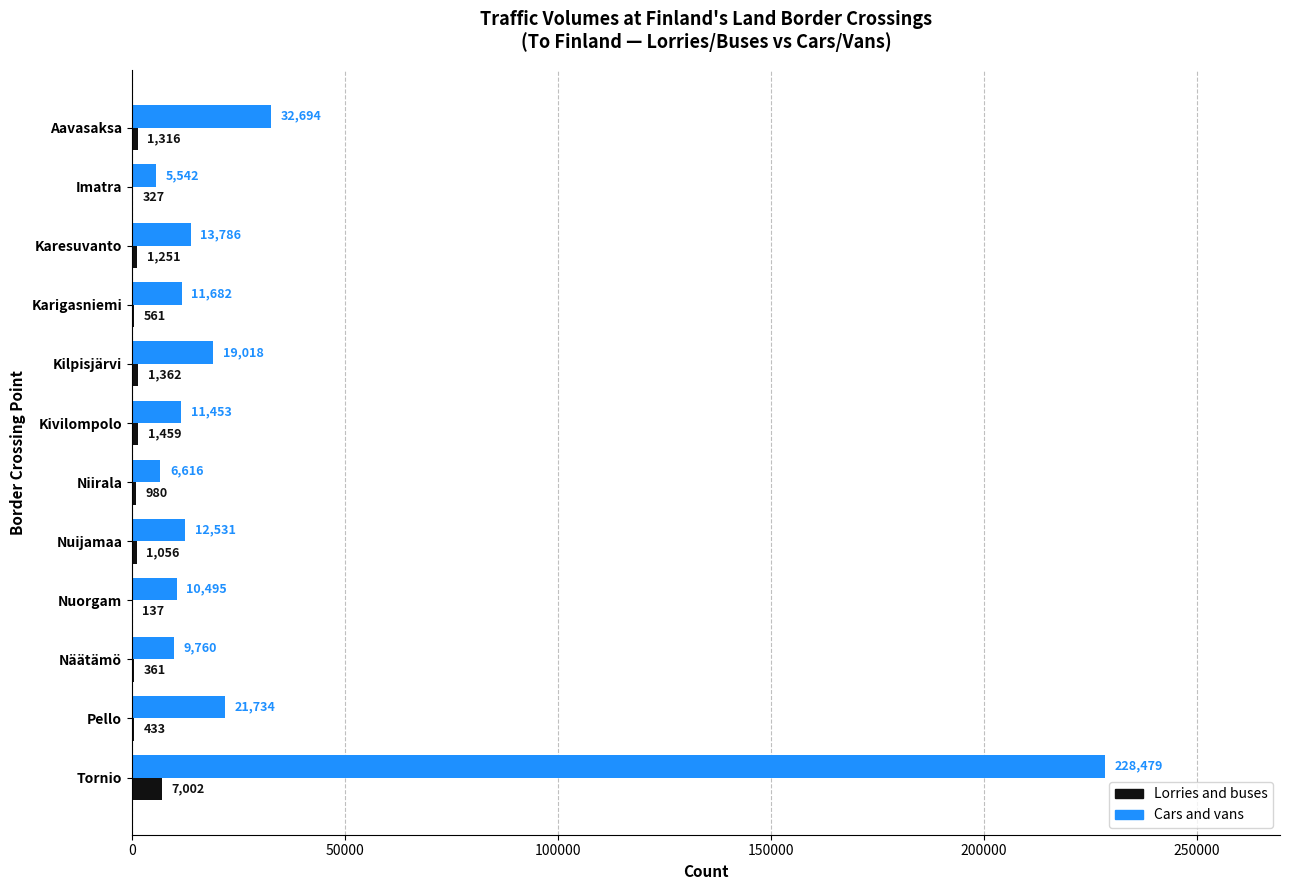

The Cars and vans series shows 9760 at Näätämö. True or false?

True